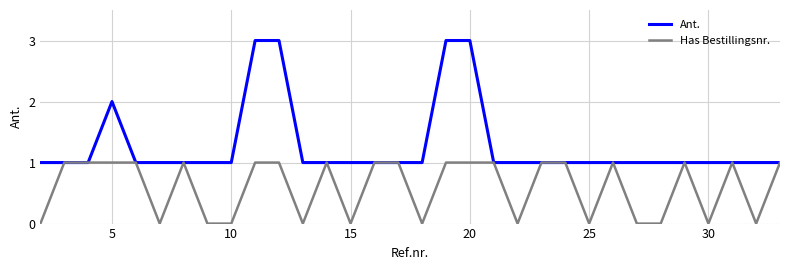

Rank the series by their maximum value, from lowest to highest.

Has Bestillingsnr., Ant.